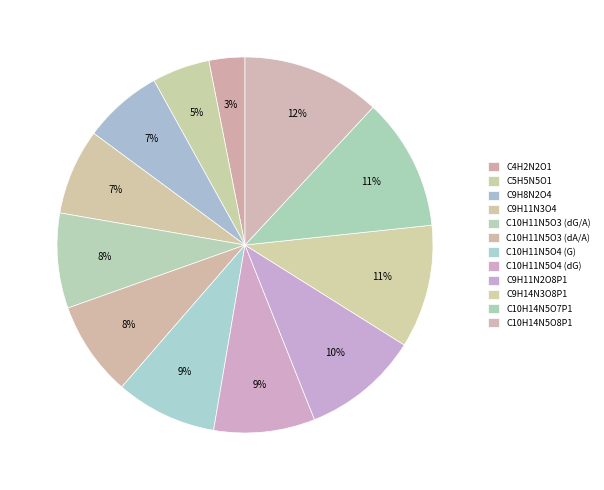

How many segments does this pie chart have?

12